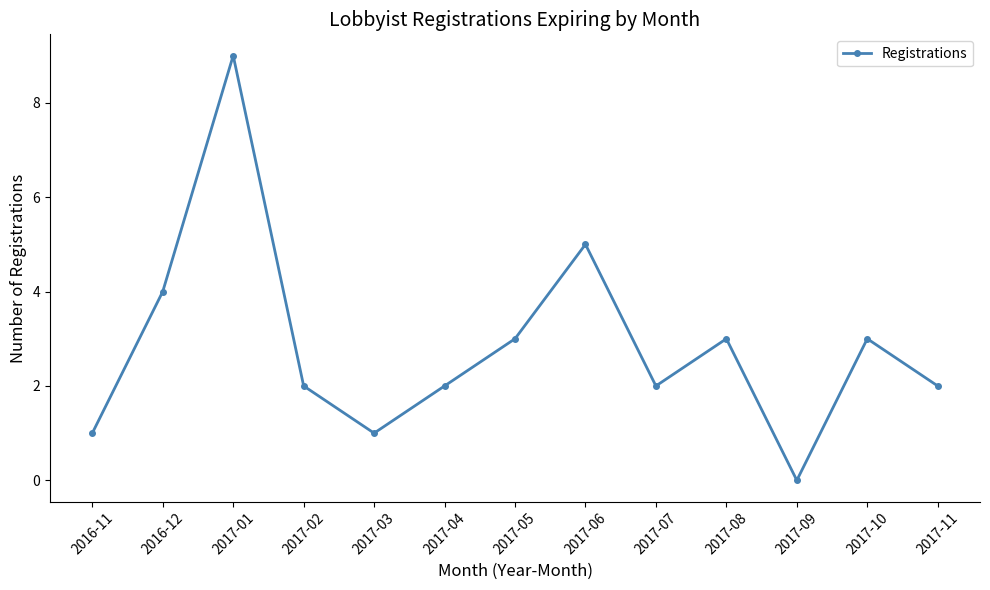

What is the label of the 2nd point from the left?

2016-12